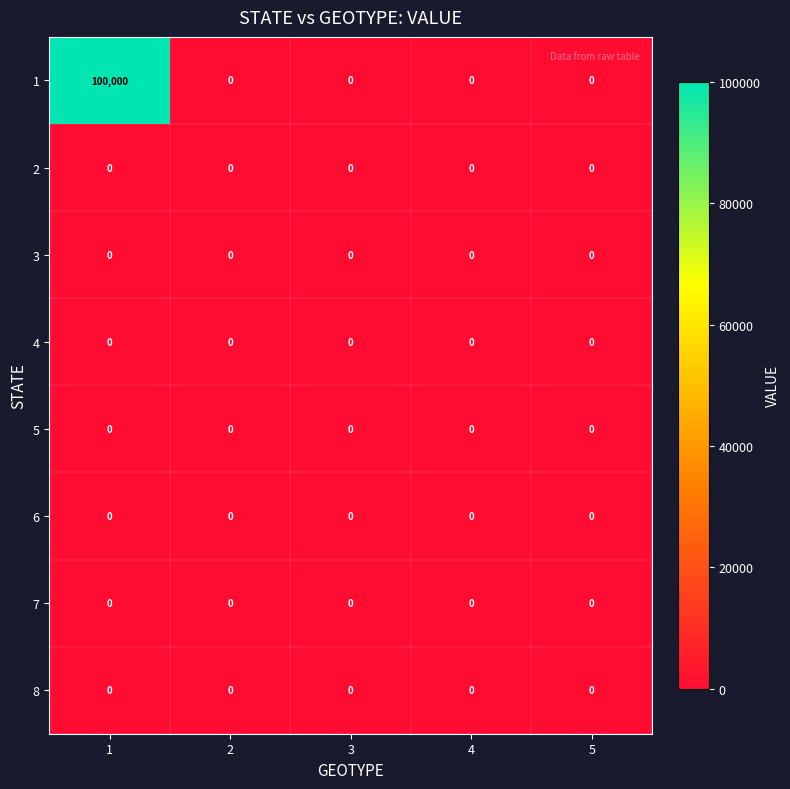

The 8 series shows 0 at 3. True or false?

True